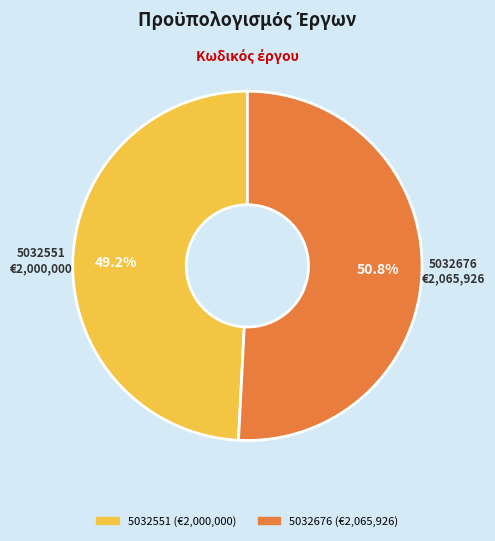

True or false: 5032676 accounts for 51% of the total.

True